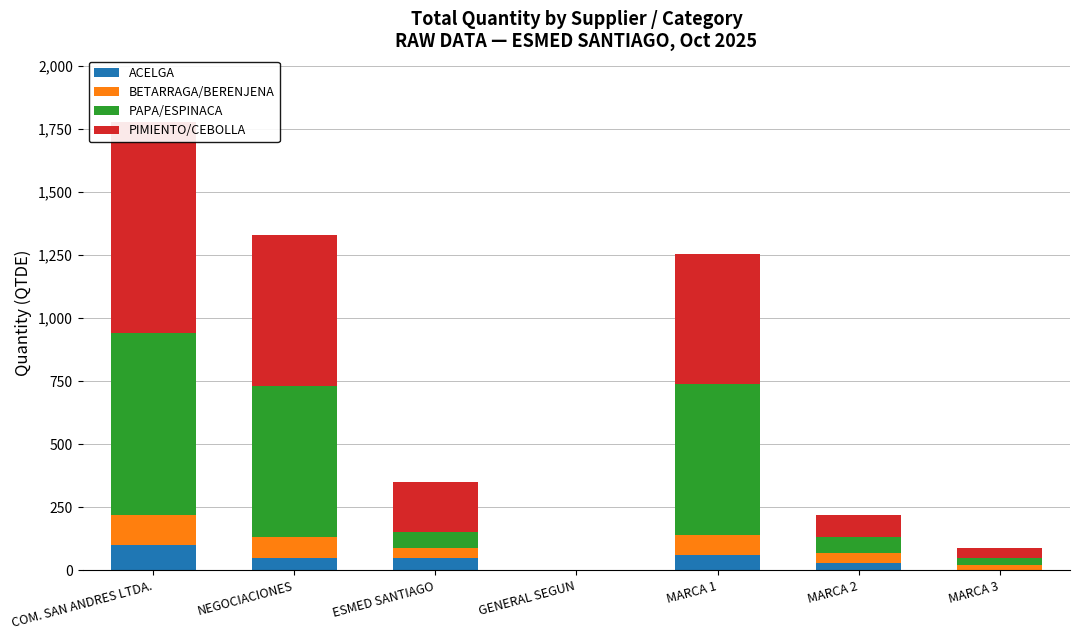

Rank the categories by PAPA/ESPINACA value from lowest to highest.

GENERAL SEGUN, MARCA 3, ESMED SANTIAGO, MARCA 2, NEGOCIACIONES, MARCA 1, COM. SAN ANDRES LTDA.